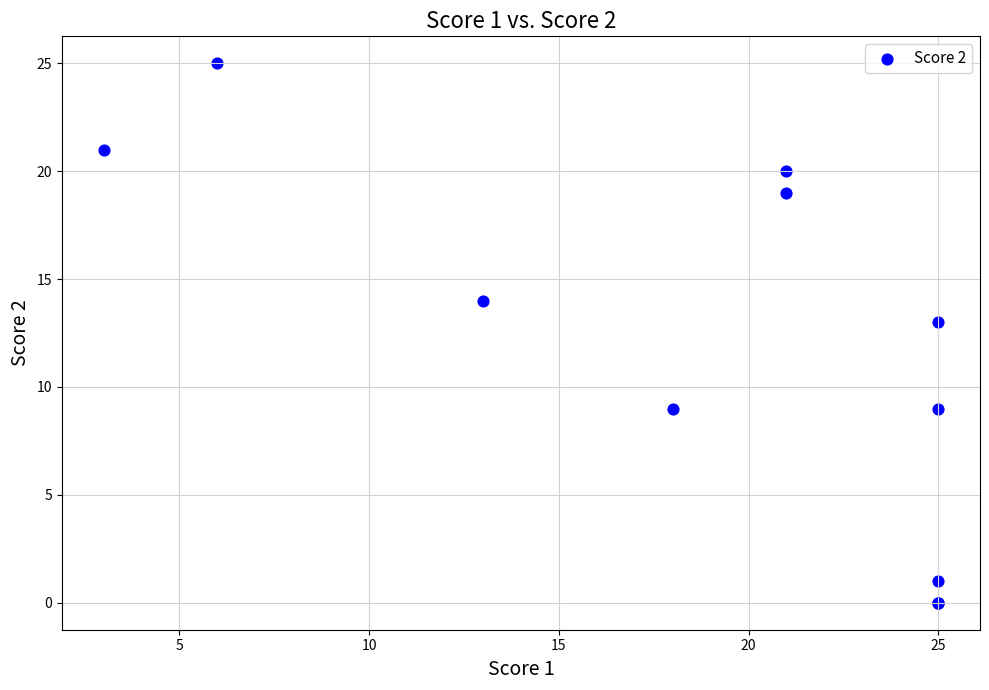

What Y value in the scatter plot is closest to 12?

13